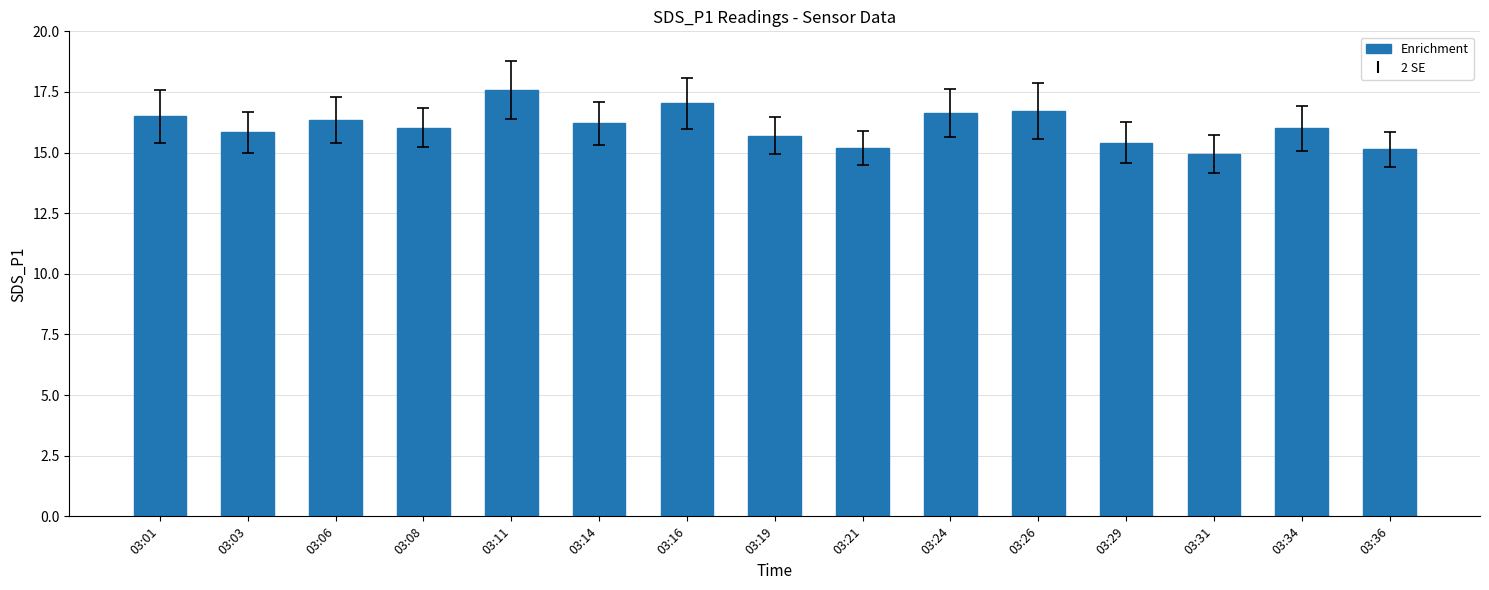

What is the maximum value shown in the chart?

17.6